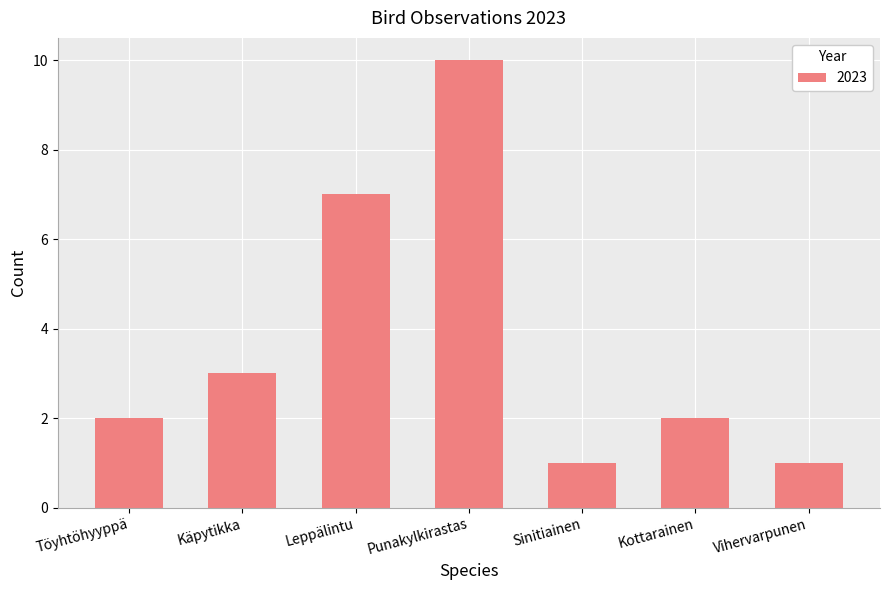

True or false: the data shows 7 at Leppälintu.

True